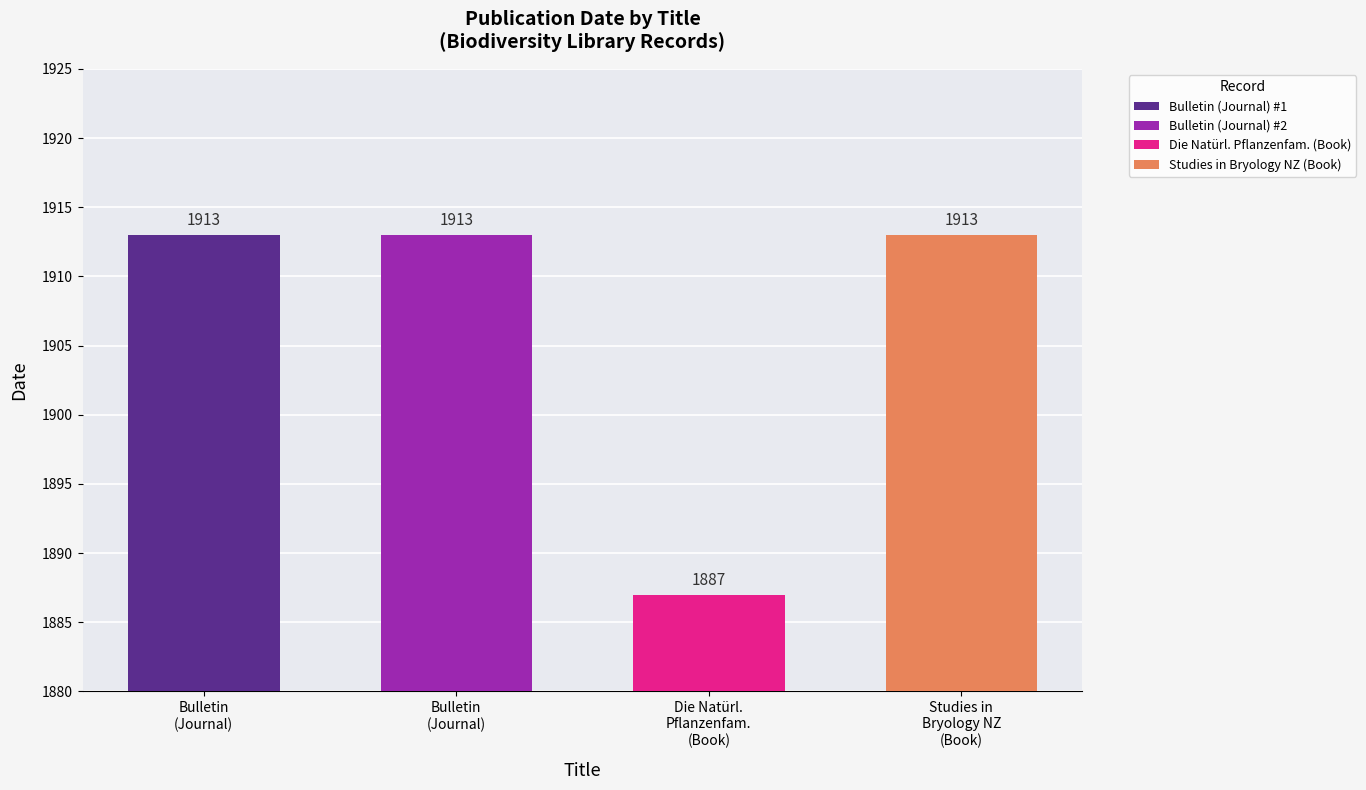

How many data points in Book are less than 1913?

1